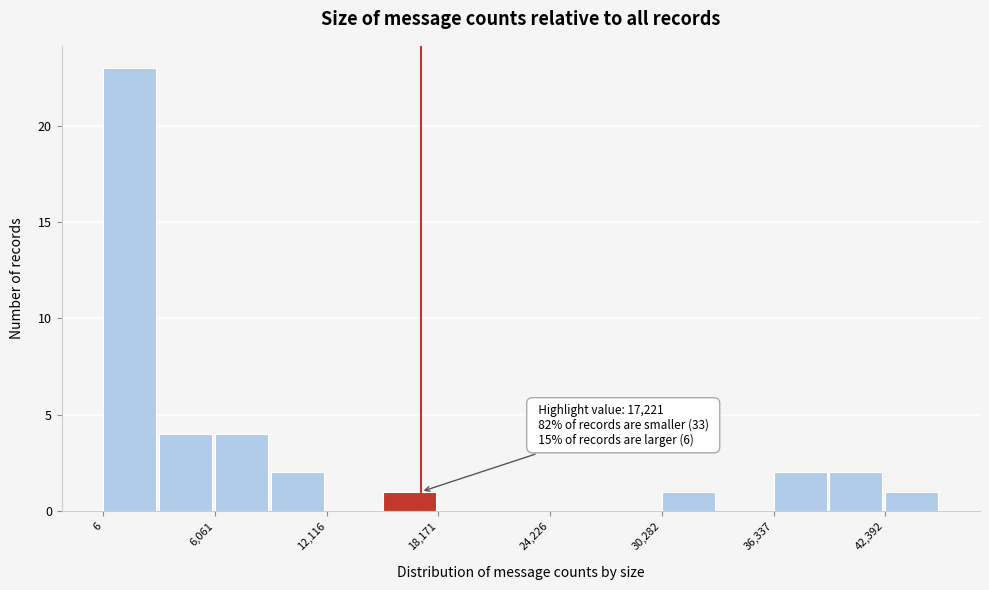

Around what value on the x-axis is the tallest bar? Give the approximate position of its centre, as read against the axis.

1000